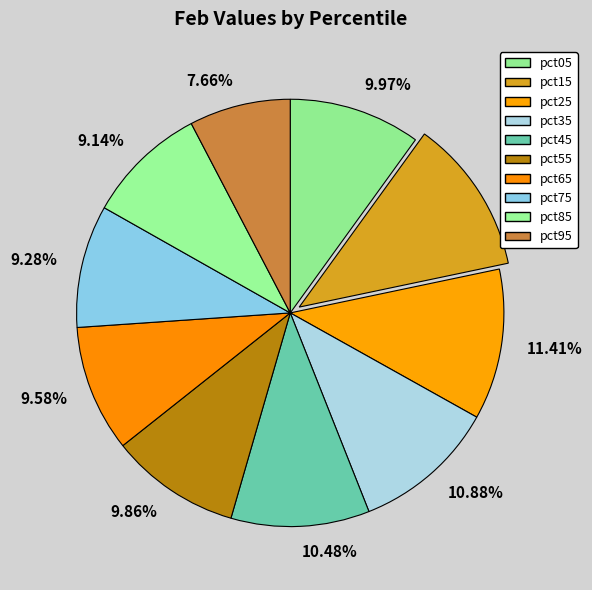

Is 9.28% the majority of the pie?

No